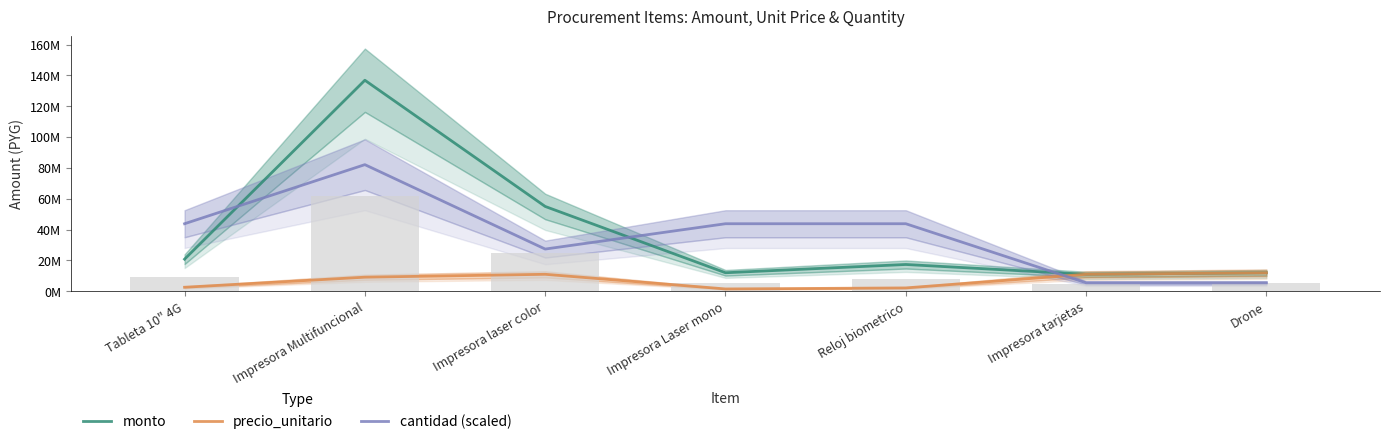

Between Impresora Laser mono and Impresora Multifuncional, which is larger?

Impresora Multifuncional